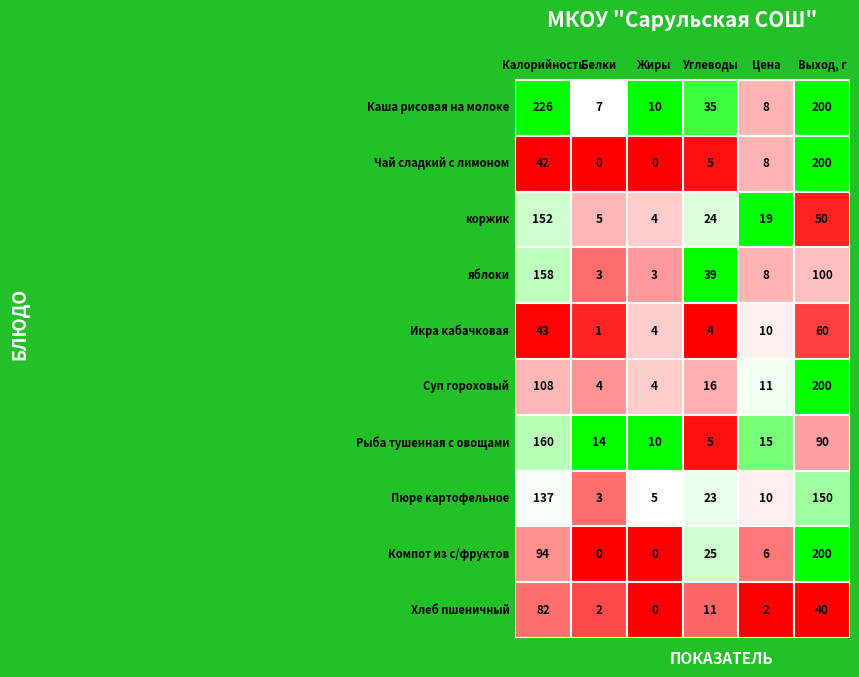

Which series has the largest range (max minus min)?

Каша рисовая на молоке